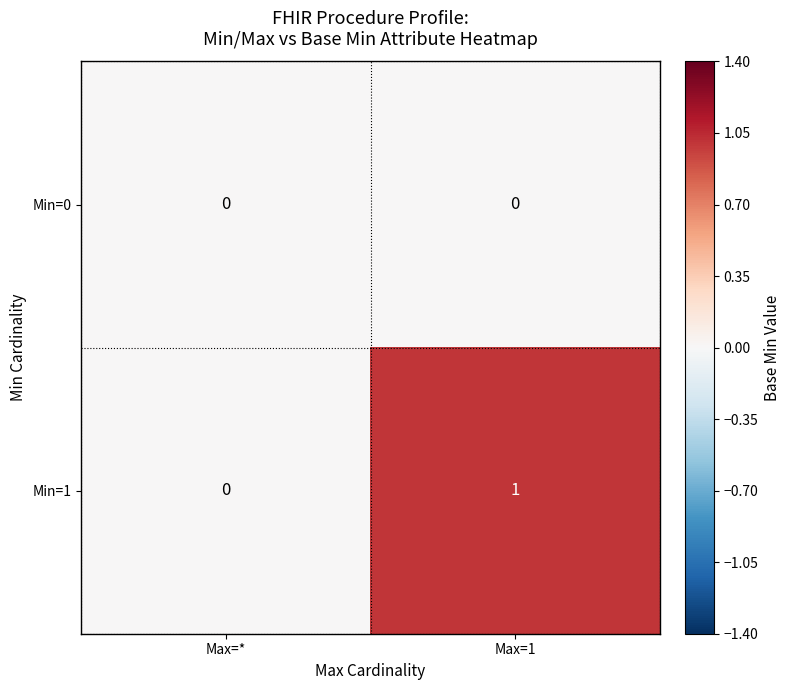

Reading left to right, list all the values displayed in this chart.

Min=0: Max=*=0	Max=1=0
Min=1: Max=*=0	Max=1=1